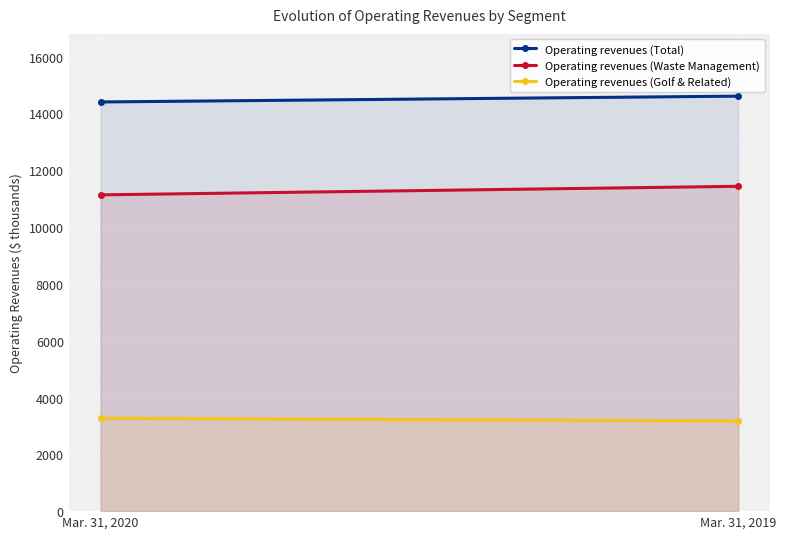

What is the value of the Operating revenues (Total) point at the 1st from the left?

14403